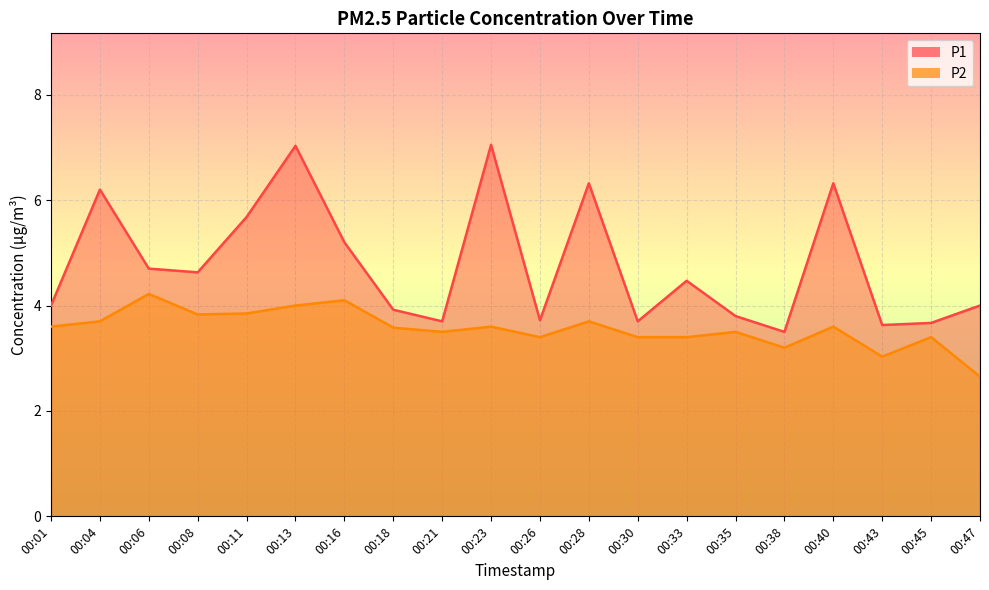

List the labels in order of P1 value, largest first.

00:23, 00:13, 00:28, 00:40, 00:04, 00:11, 00:16, 00:06, 00:08, 00:33, 00:01, 00:47, 00:18, 00:35, 00:26, 00:21, 00:30, 00:45, 00:43, 00:38